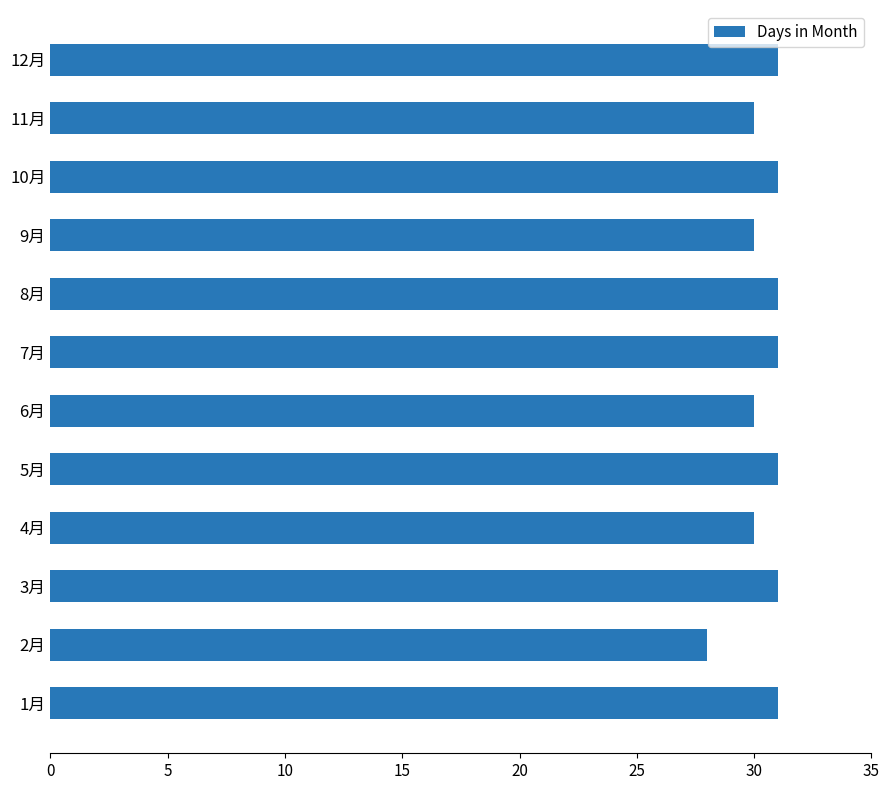

What is the smallest value displayed?

28